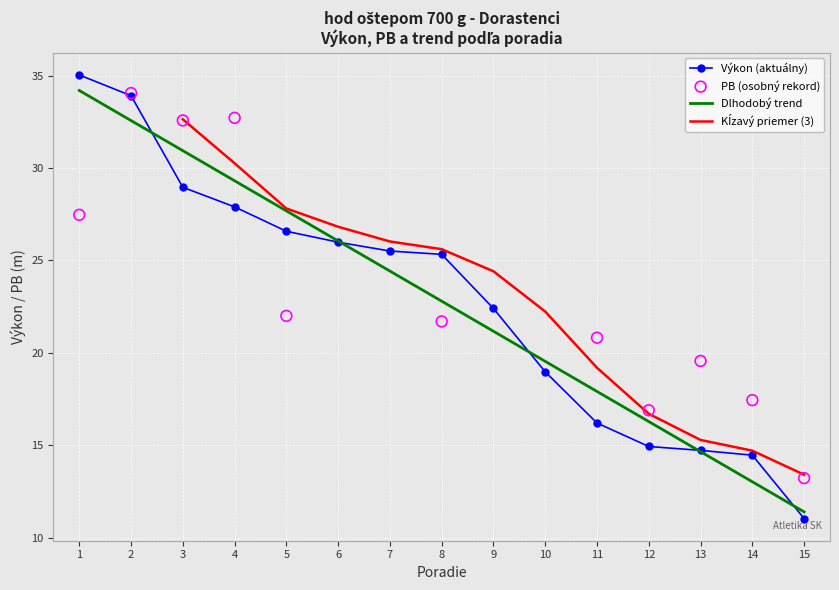

Where is Výkon (aktuálny) nearest to the value 23?

9